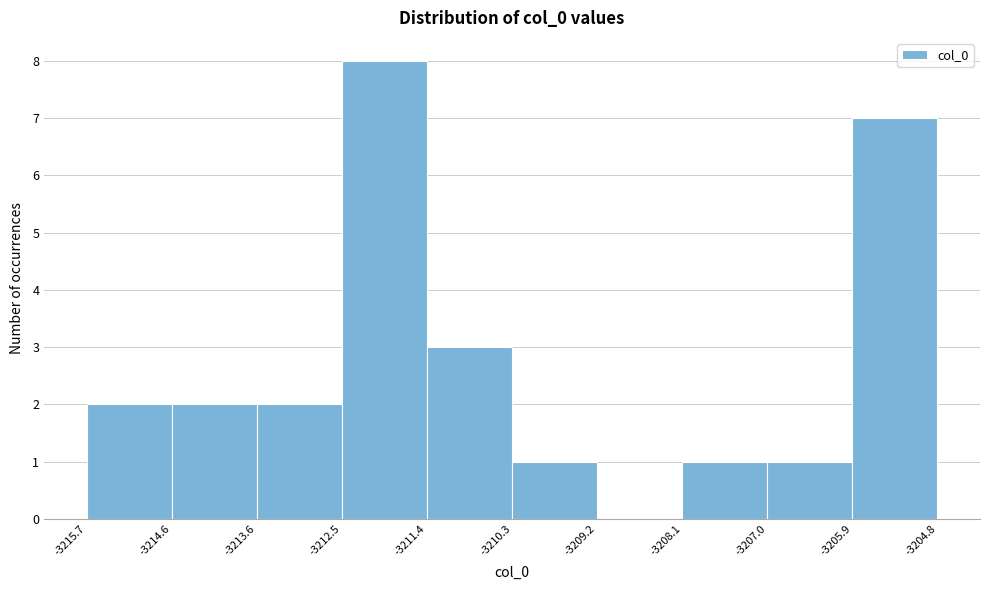

Reading left to right, transcribe this chart: for each bar, give the range it covers on the x-axis and its height. The values are not printed on the chart, so give them approximately, as read against the axis.

-3215.7 to -3214.6: 2
-3214.6 to -3213.6: 2
-3213.6 to -3212.5: 2
-3212.5 to -3211.4: 8
-3211.4 to -3210.3: 3
-3210.3 to -3209.2: 1
-3209.2 to -3208.1: 0
-3208.1 to -3207.0: 1
-3207.0 to -3205.9: 1
-3205.9 to -3204.8: 7